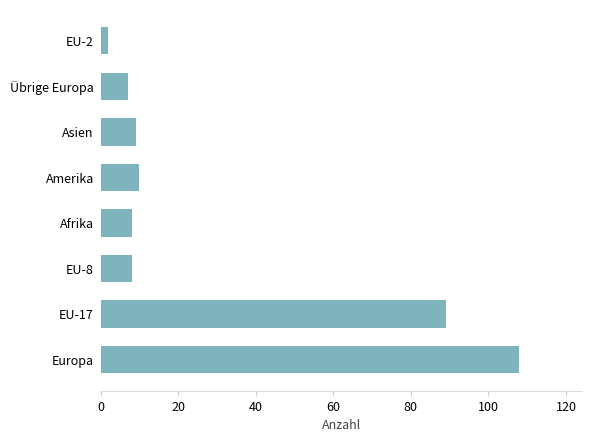

Which has a higher value, Europa or Amerika?

Europa